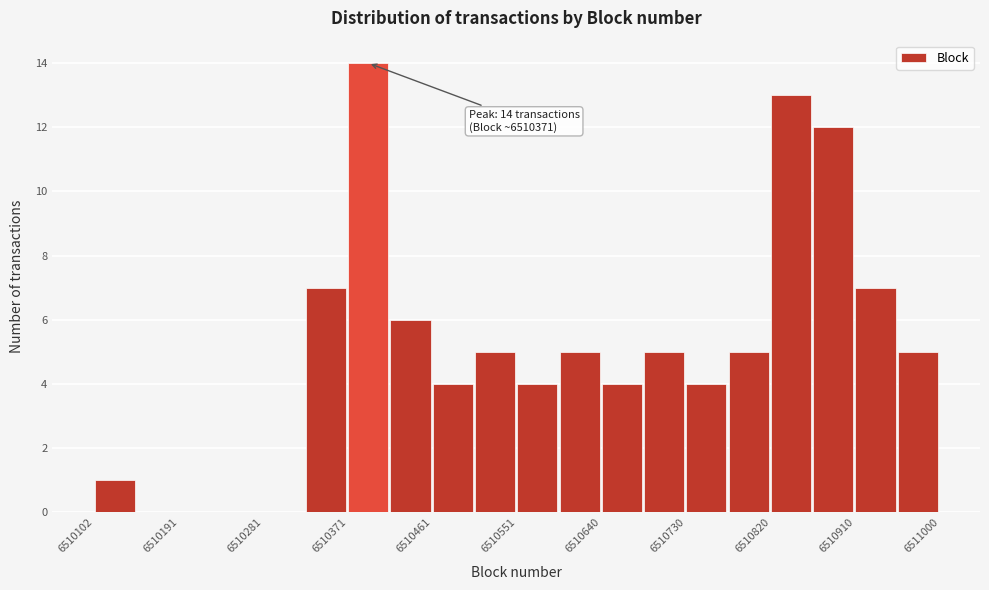

Which range on the x-axis has the tallest bar?

6510370 to 6510420